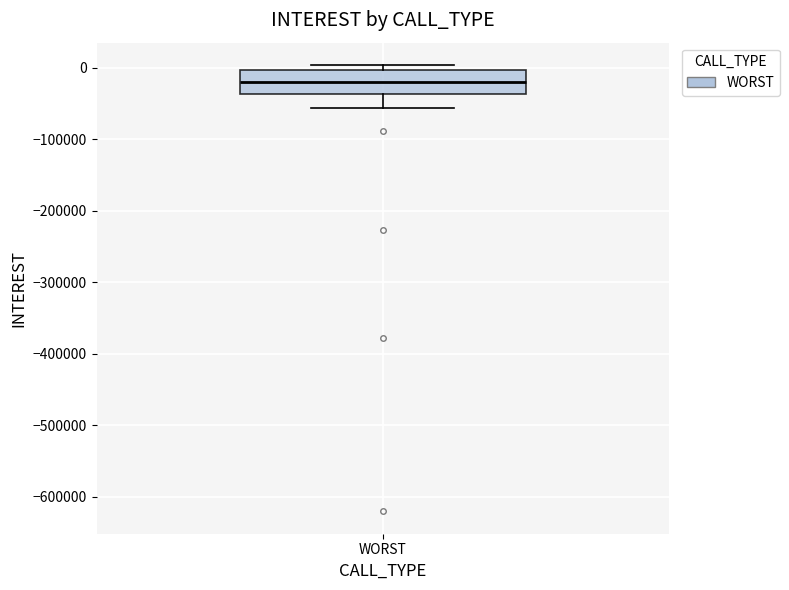

Transcribe this box plot: give where the median line is, the range the box spans, and where the two whiskers end, as read against the y-axis. The values are not printed on the chart, so give them approximately, as read against the axis.

median -20000, box -40000 to 0, whiskers -60000 to 0 (just above the box's upper edge)